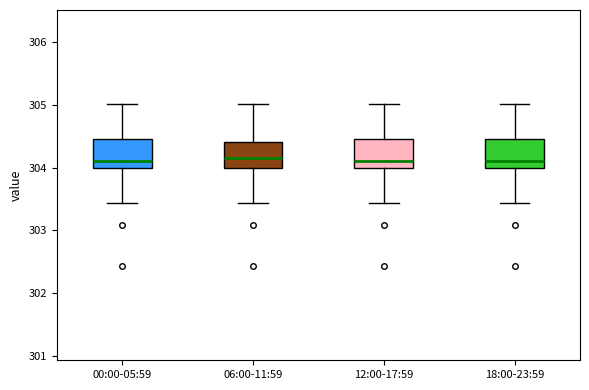

Where does the lower whisker of the box for 12:00-17:59 end on the y-axis? The values are not printed on the chart, so give them approximately, as read against the axis.

303.4